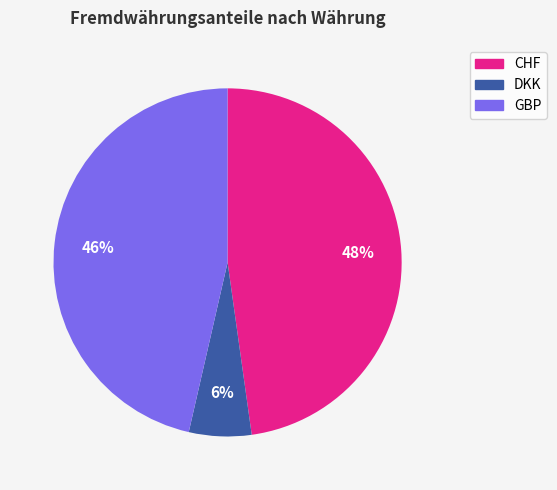

To the nearest percent, what is the difference between the largest and smallest slice percentages?

42%